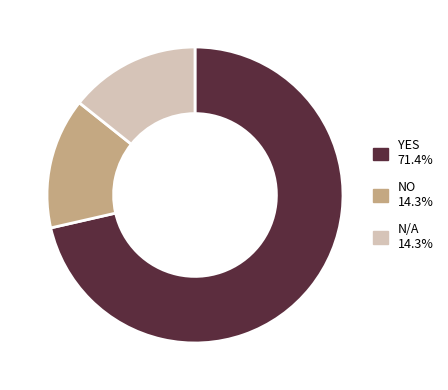

Approximately how many times larger is the value at YES compared to NO?

5.0